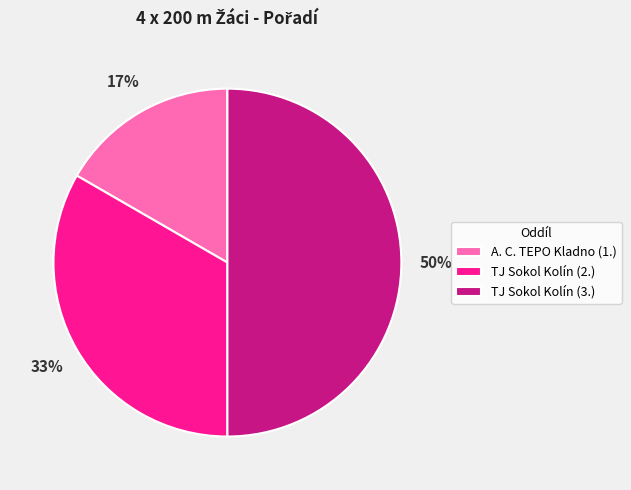

Combined, do TJ Sokol Kolín (3.) and TJ Sokol Kolín (2.) account for over 50%?

Yes